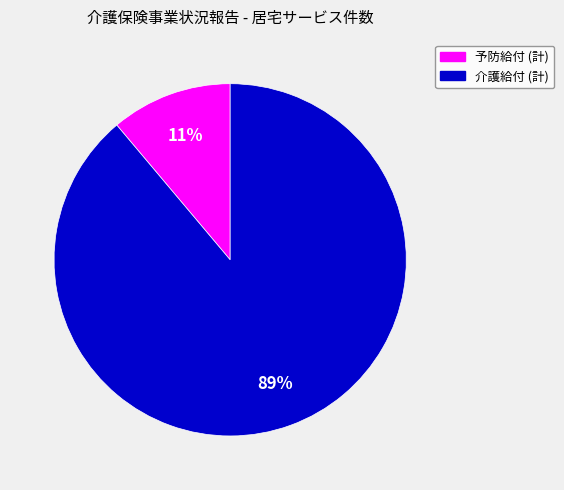

How many segments does this pie chart have?

2